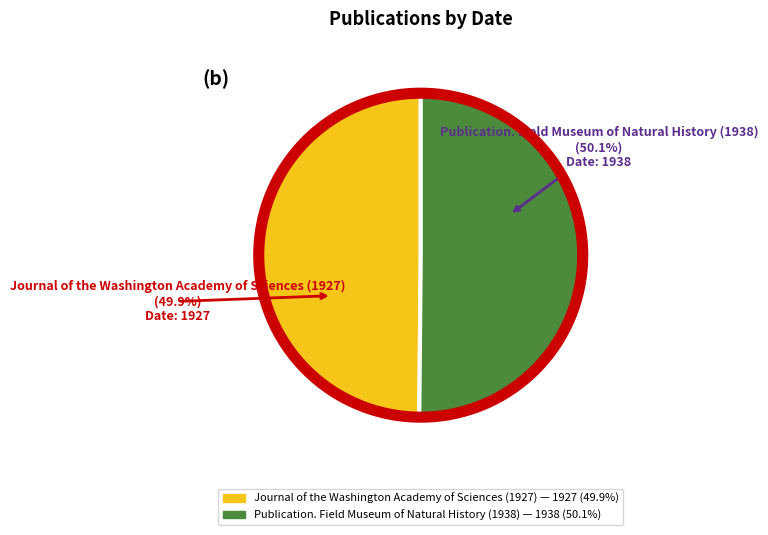

What is the ratio of the value at Journal of the Washington Academy of Sciences (1927) to the value at Publication. Field Museum of Natural History (1938)?

1.0